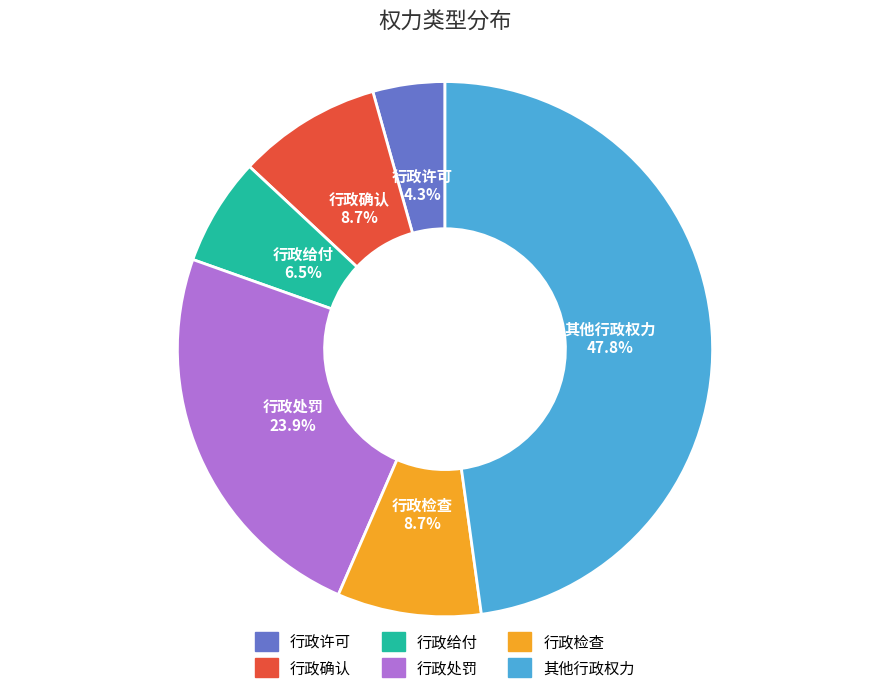

What percentage is the 行政检查 slice, to the nearest percent?

9%